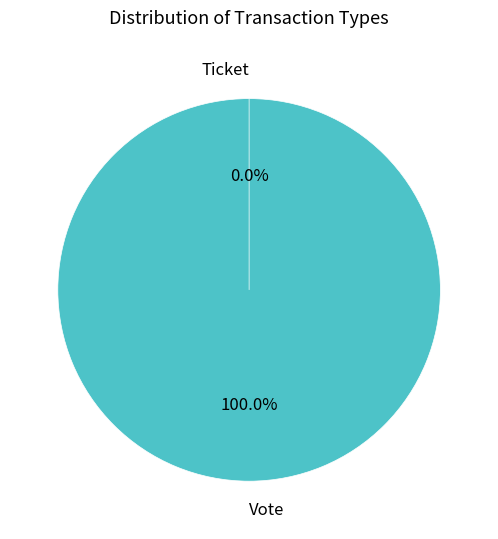

To the nearest percent, what is the combined percentage of Ticket and Vote?

100%